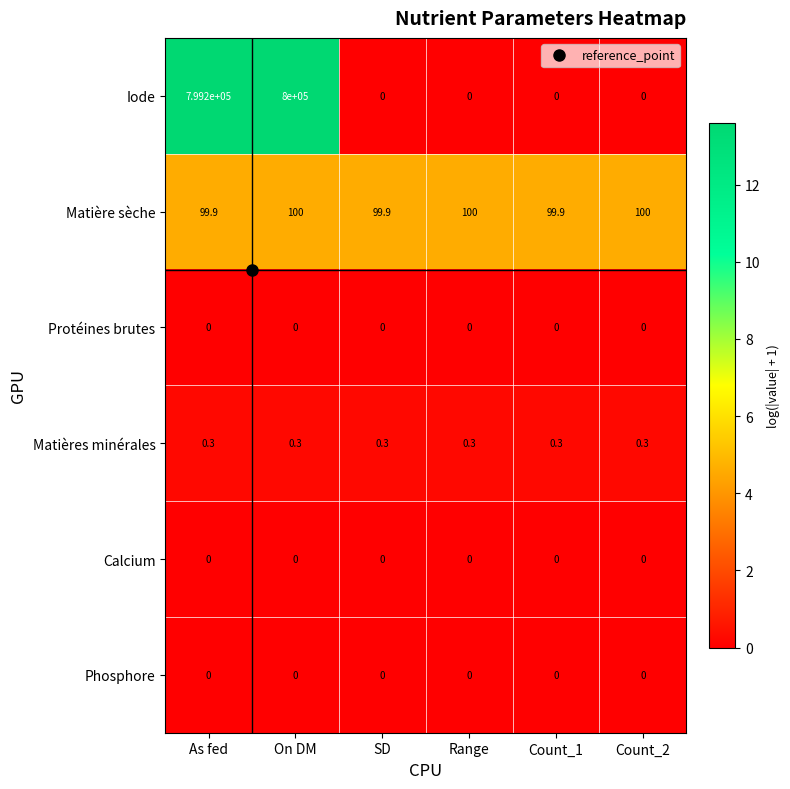

Which label corresponds to the largest value in the chart?

On DM